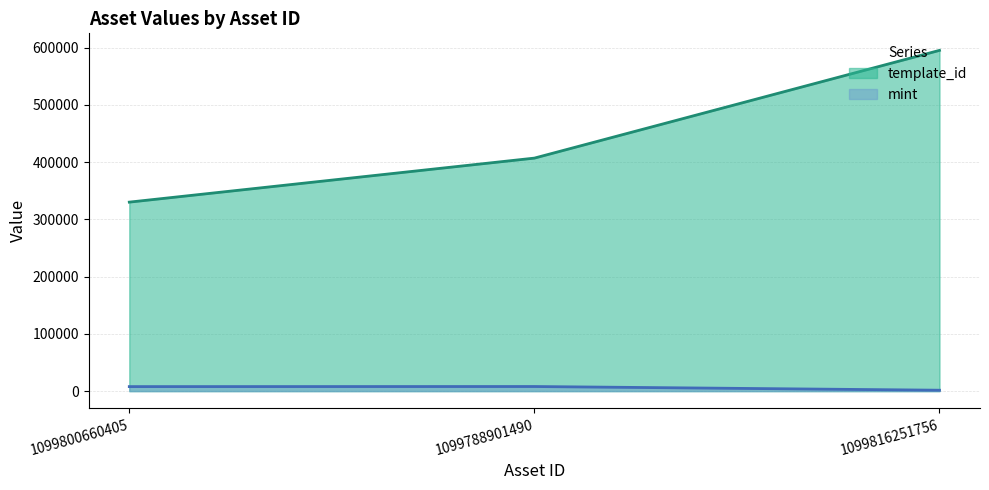

What is the approximate value of template_id at 1099788901490?

407032